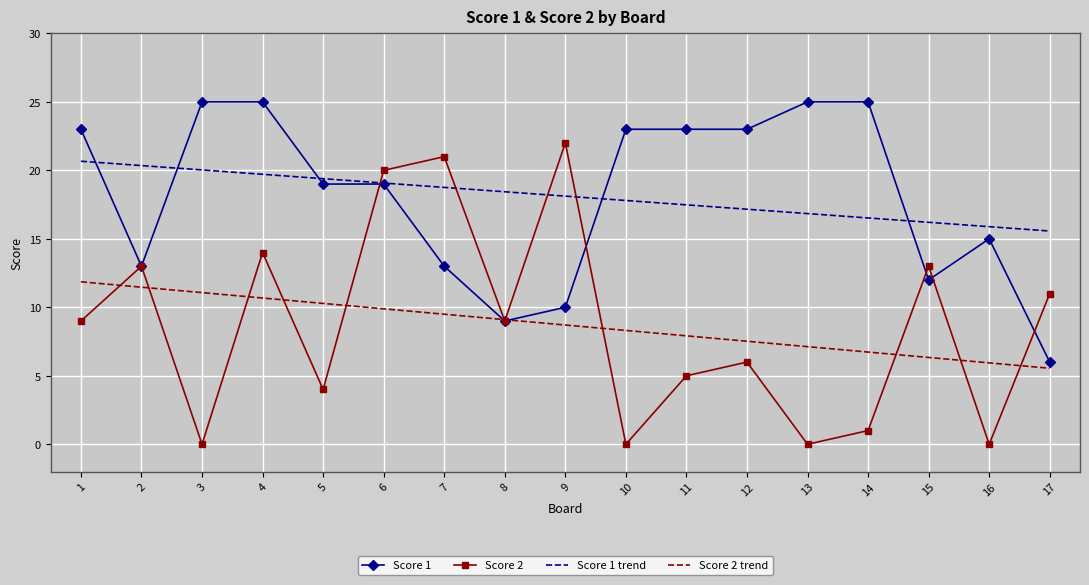

What is the difference between the highest and lowest values at 13?

25.0